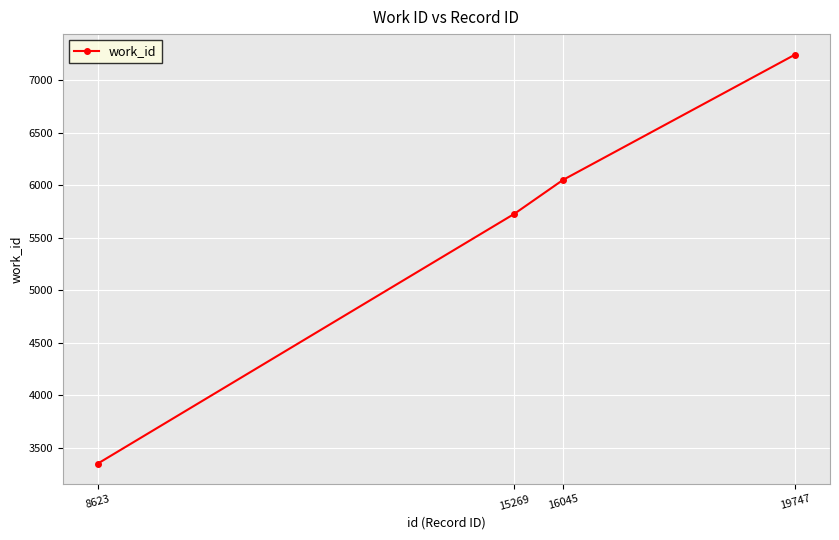

How many data points are less than 6053?

2